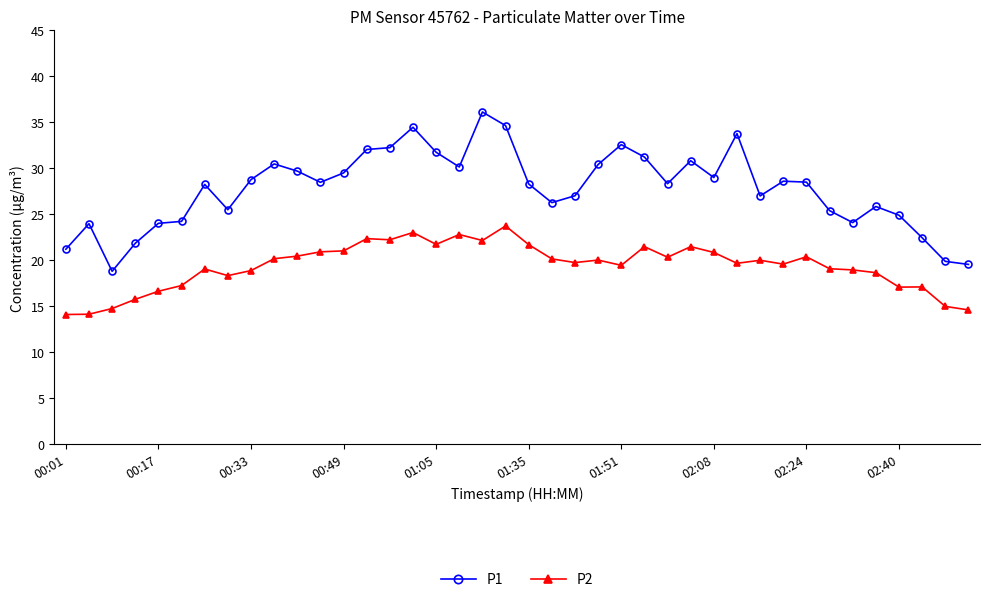

What is the value of the P1 point at the 5th from the left?

24.0